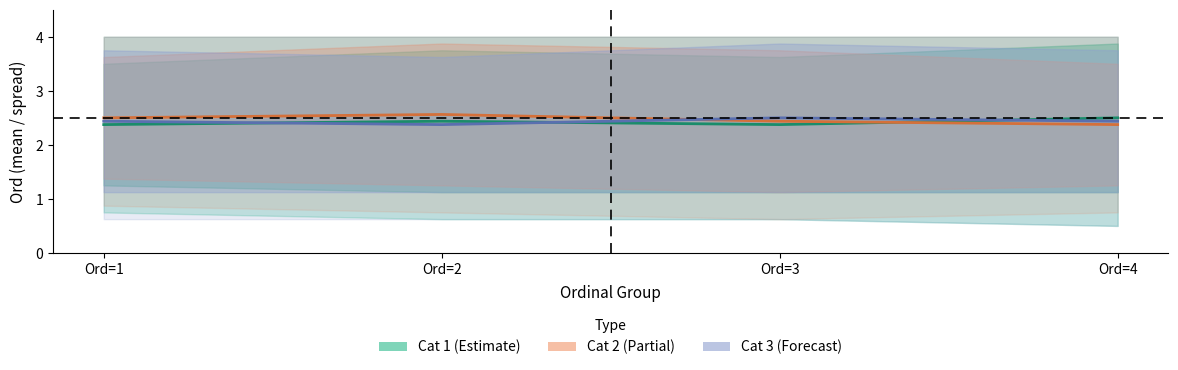

The value of Cat 2 (Partial) at Ord=4 is 2.4. True or false?

True